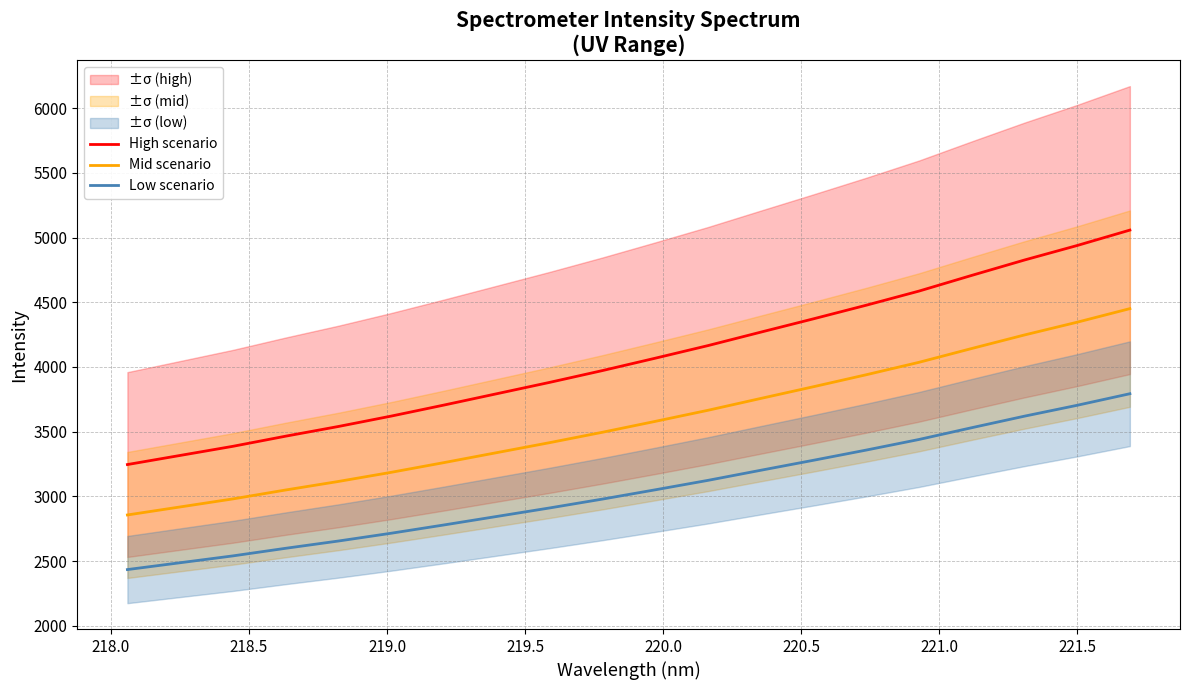

What is the value of the High scenario point at the 14th from the left?

4372.1